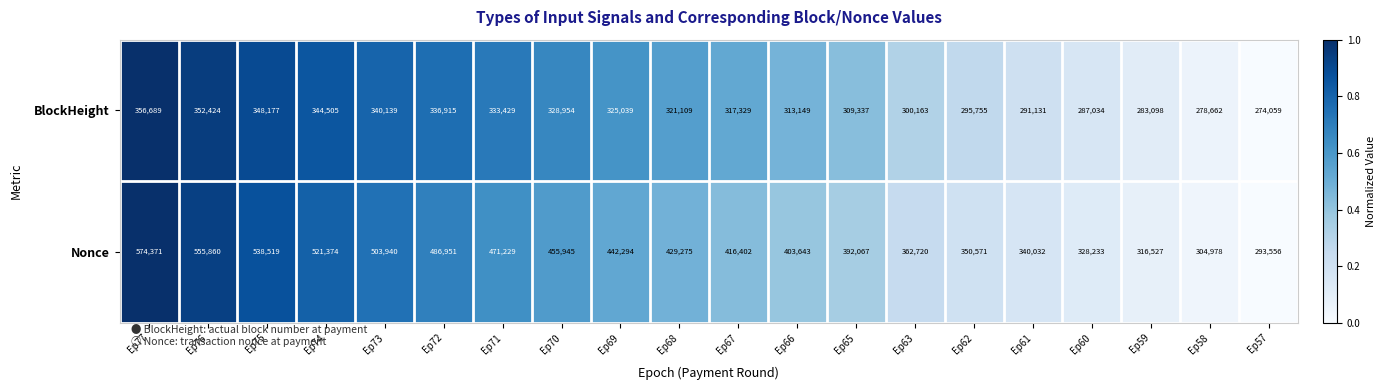

List the series in order of their peak value, lowest first.

BlockHeight, Nonce